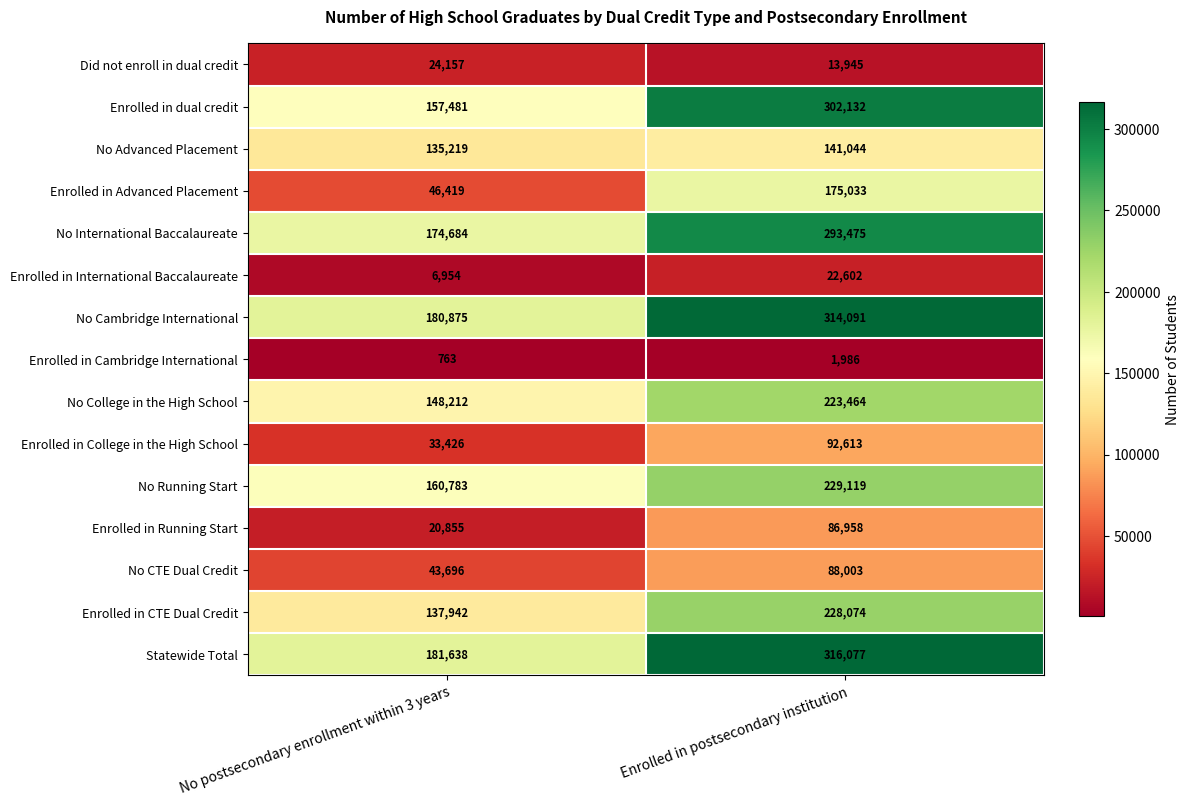

List the labels in order of No Cambridge International value, largest first.

Enrolled in postsecondary institution, No postsecondary enrollment within 3 years